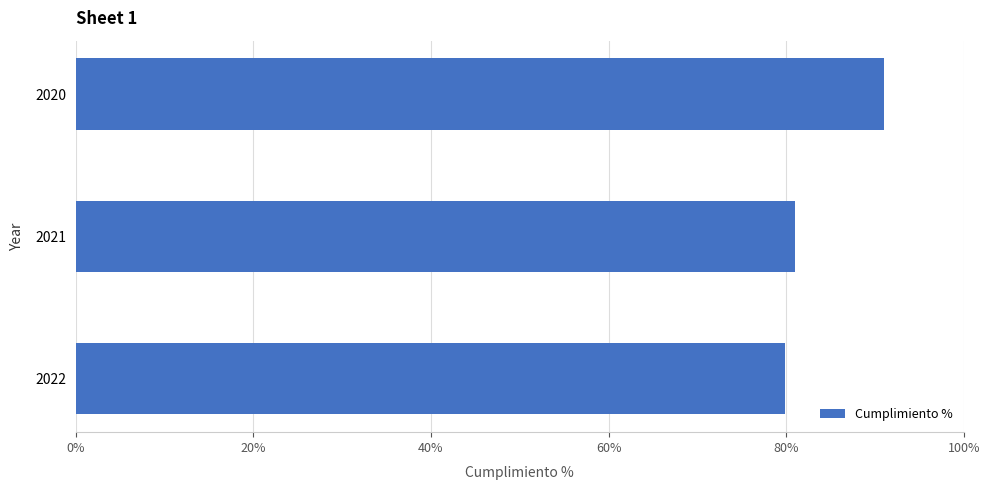

The value at 2021 is 81.0. True or false?

True